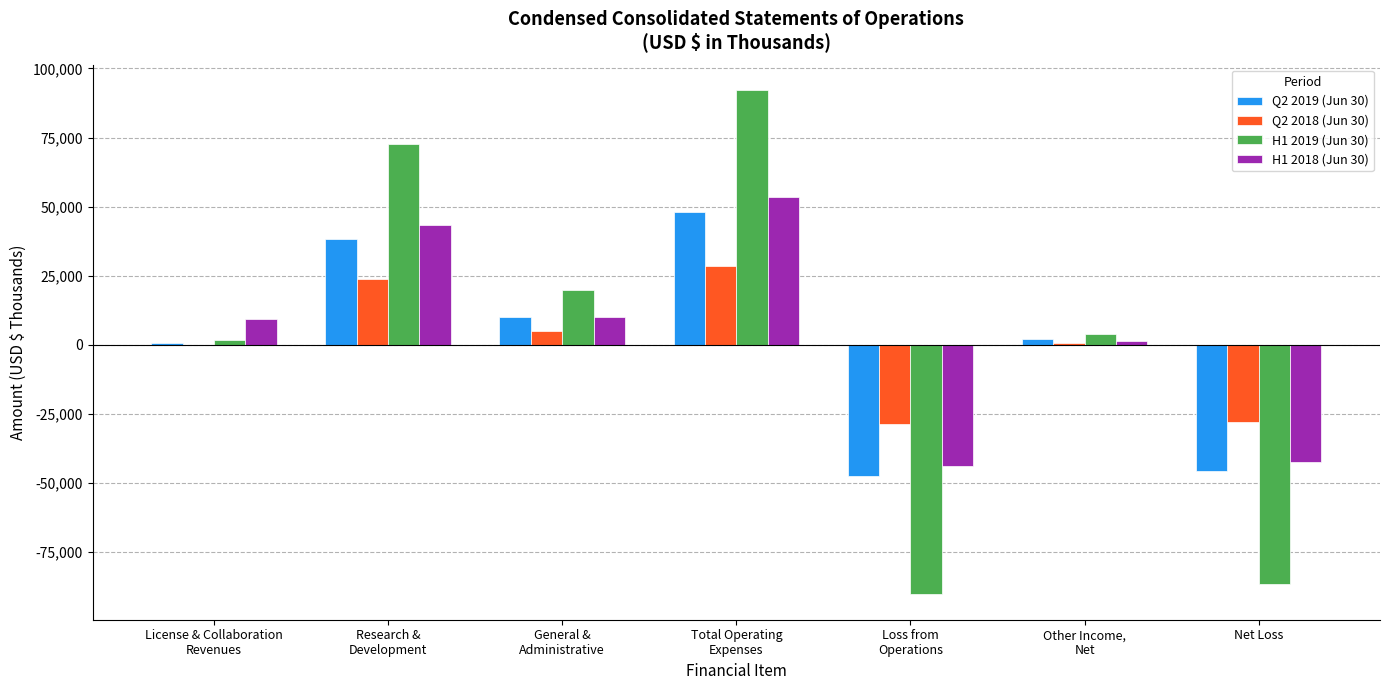

Which category has the highest value across all series?

Total Operating
Expenses